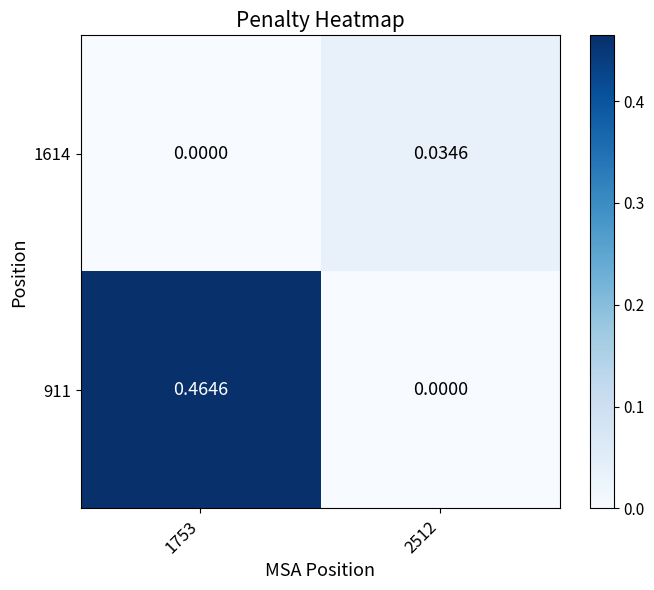

At which category is the sum across all series the highest?

1753